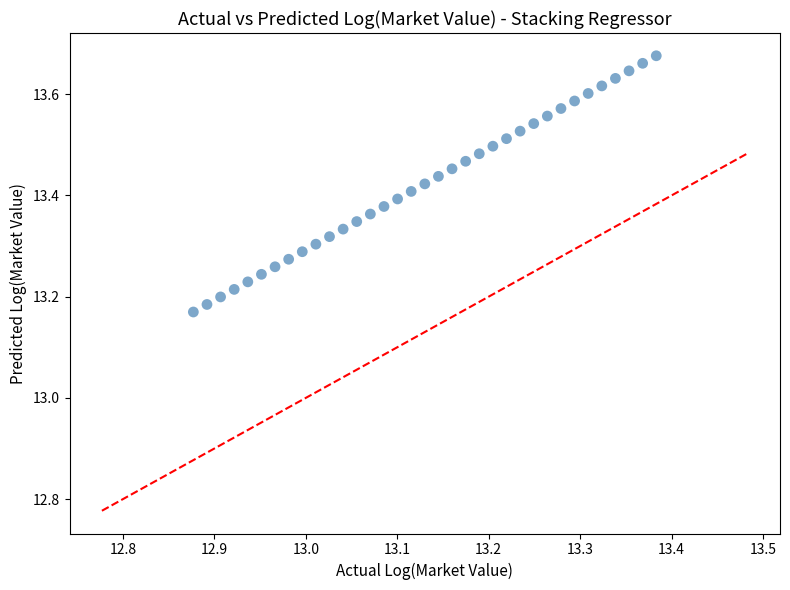

What is the range of Y values (max minus min)?

0.5